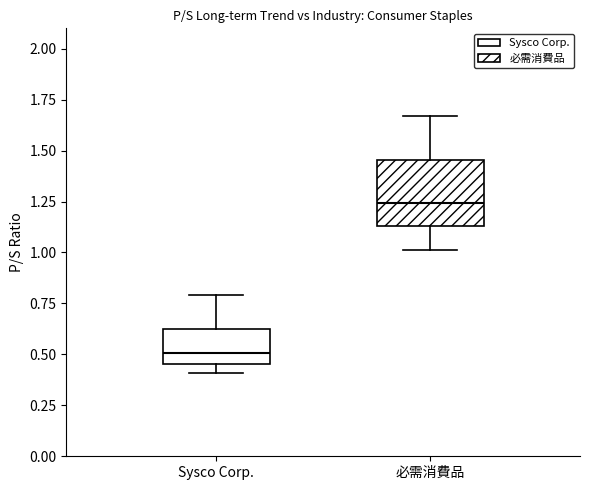

Which box has the lowest median line?

Sysco Corp.